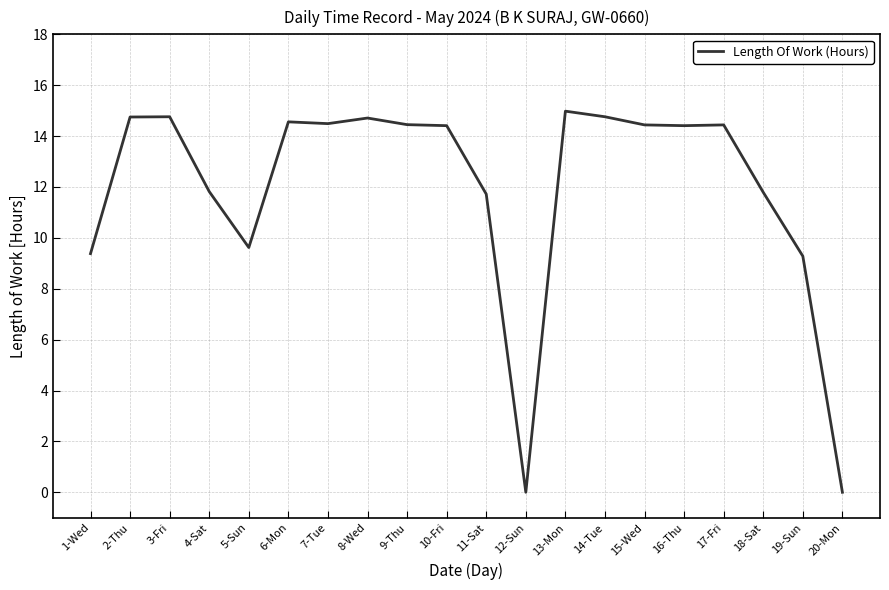

What is the difference between the maximum and minimum values?

15.0